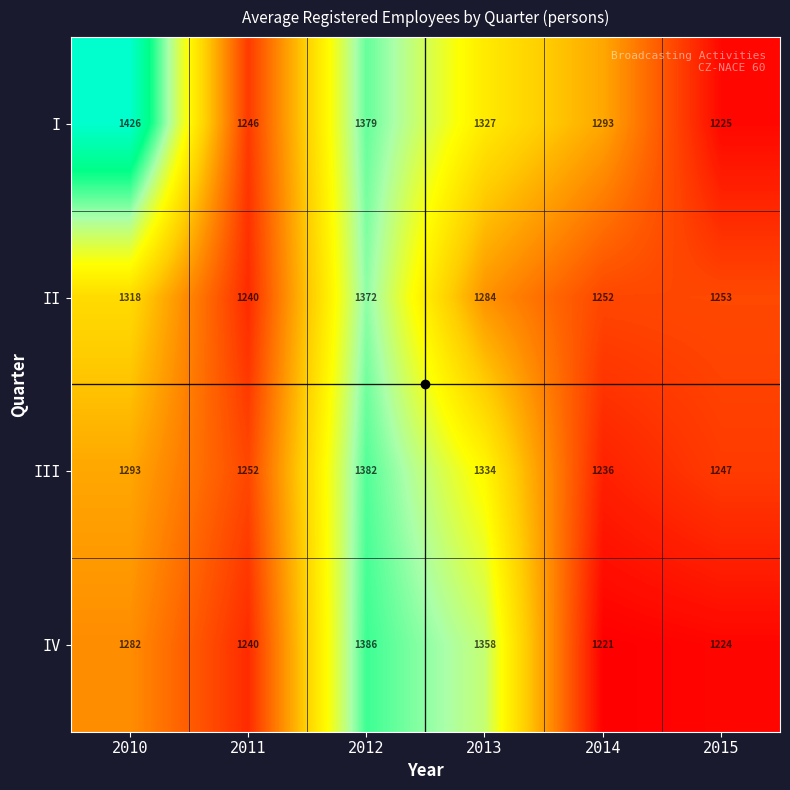

Count the number of data series in this chart.

4